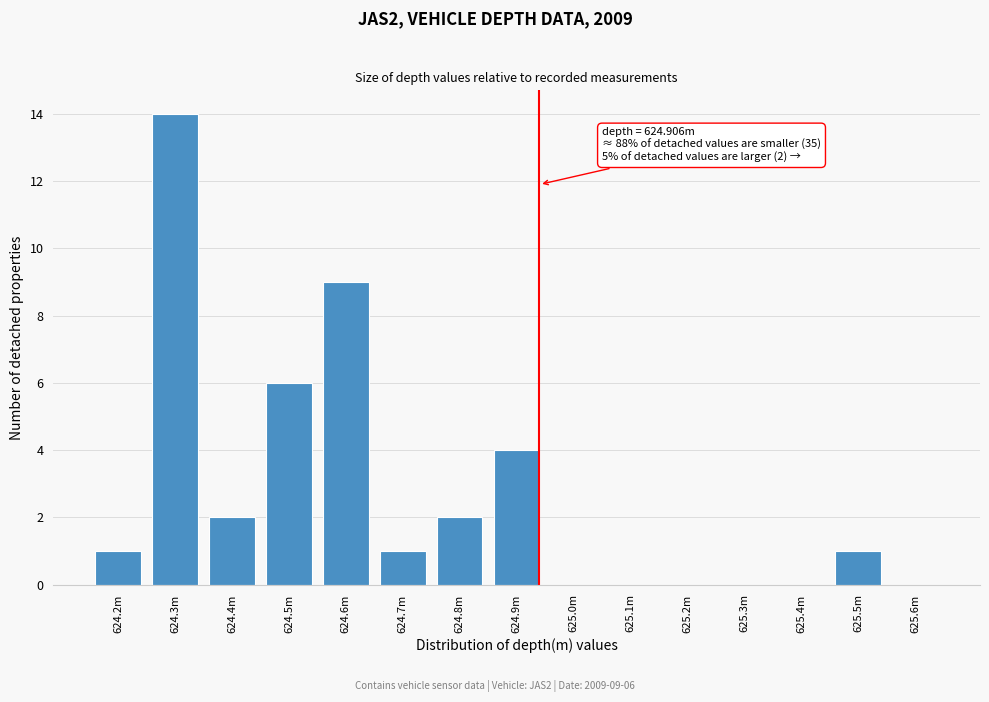

Reading left to right, list all the values displayed in this chart.

624.2m=1	624.3m=14	624.4m=2	624.5m=6	624.6m=9	624.7m=1	624.8m=2	624.9m=4	625.0m=0	625.1m=0	625.2m=0	625.3m=0	625.4m=0	625.5m=1	625.6m=0